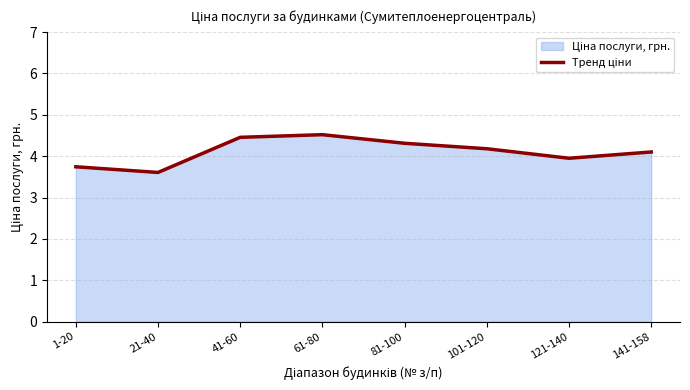

Does the chart have visible grid lines?

Yes